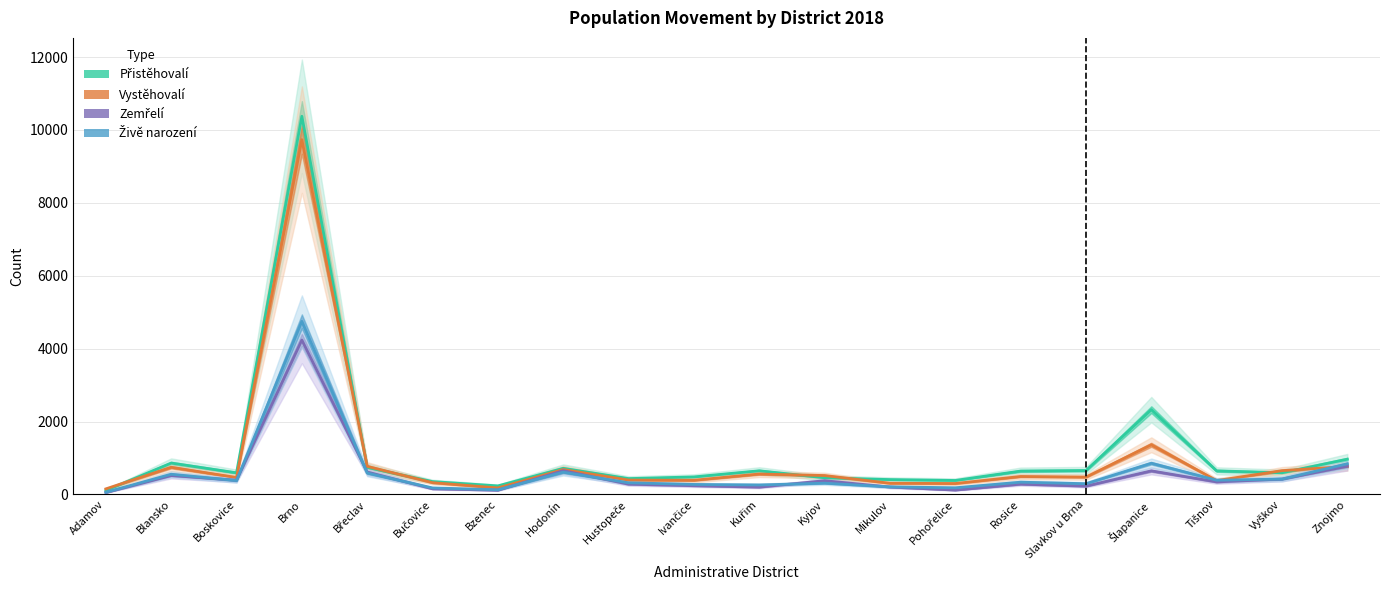

At how many categories does at least one series exceed 134?

20